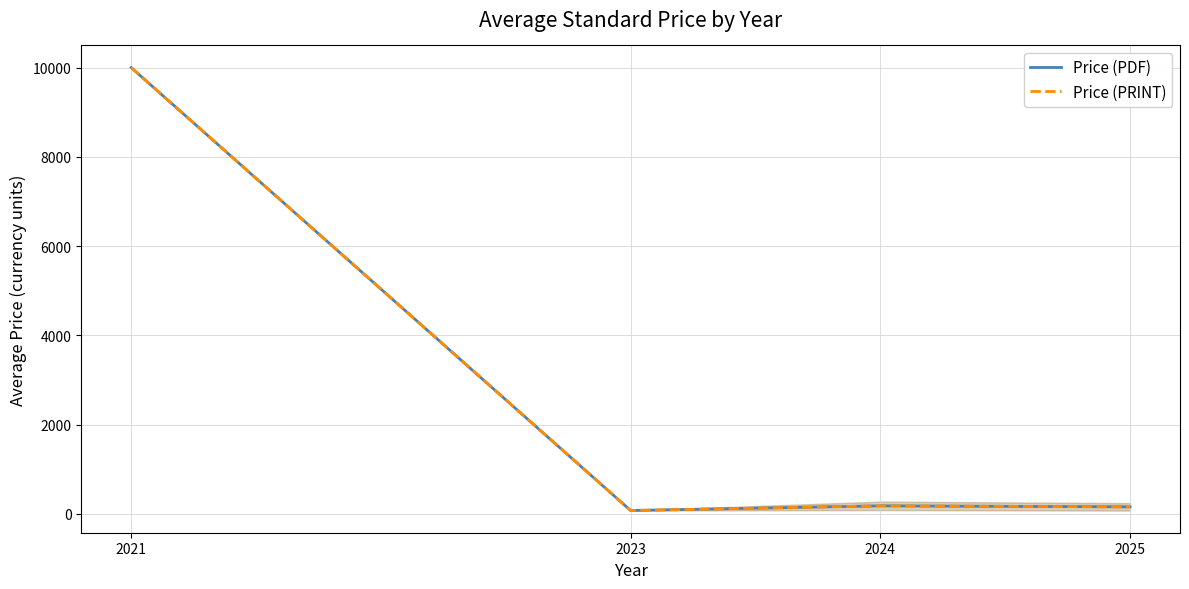

True or false: Price (PRINT) and Price (PDF) intersect in this chart.

False